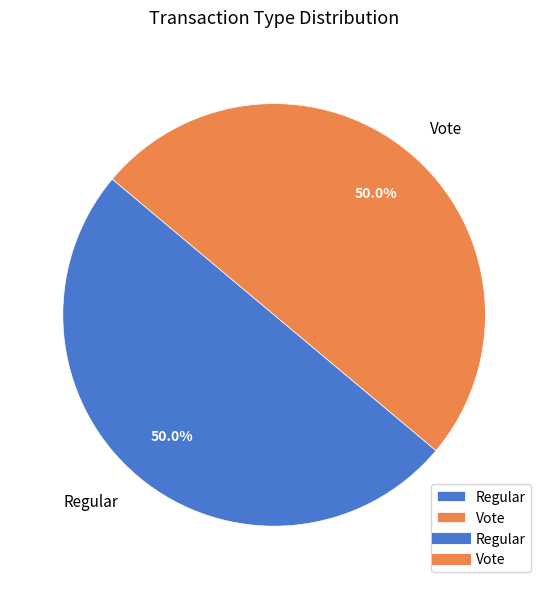

Is it true that Regular is 36% of the pie?

False